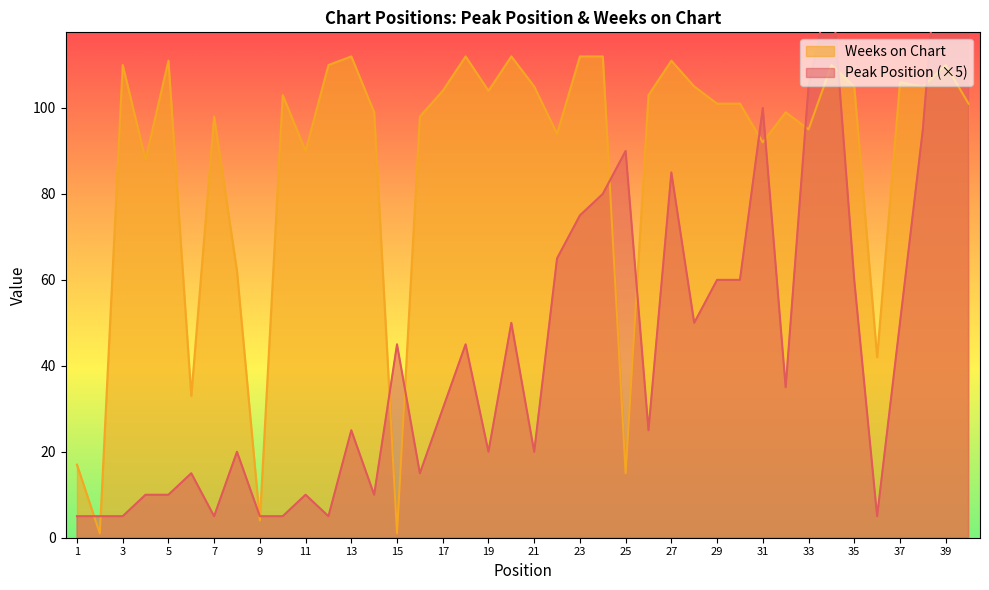

How many distinct data groups are displayed?

2